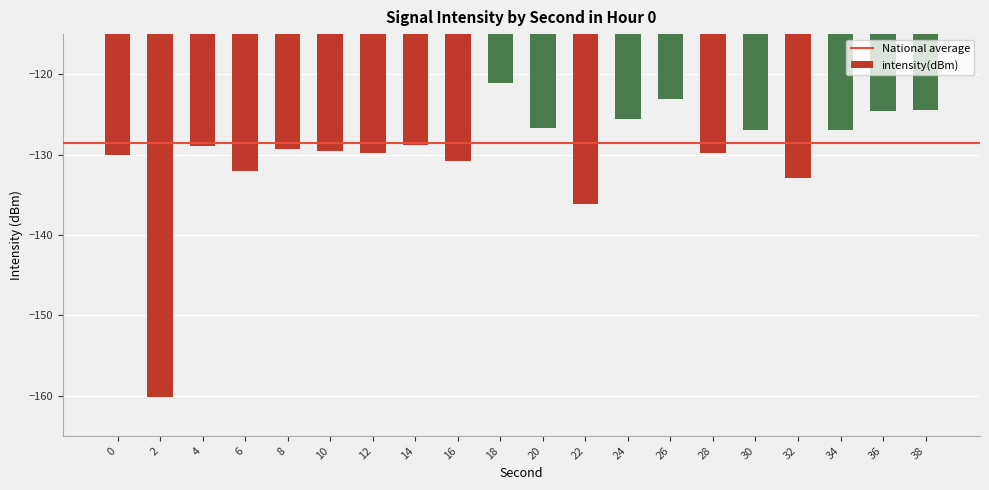

How many values are below -128?

12